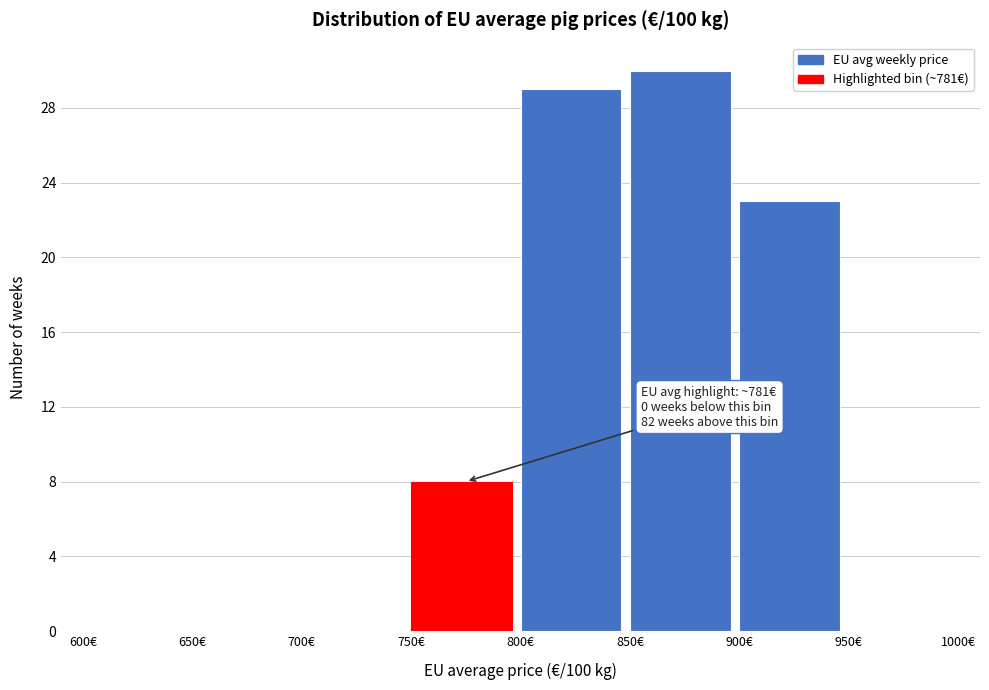

Over which range of the x-axis is the bar tallest?

850 to 900